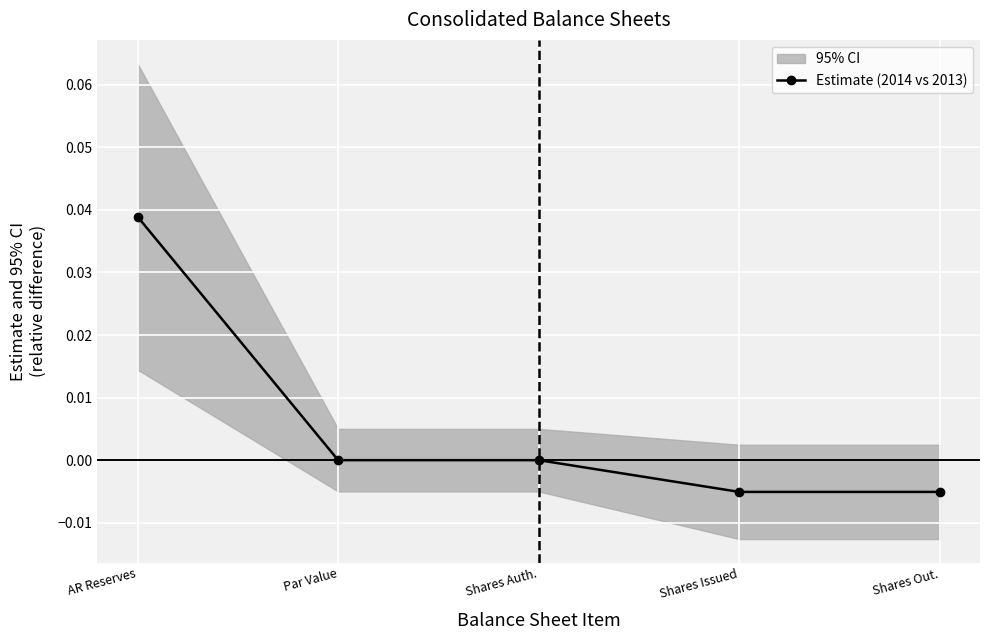

True or false: Estimate (2014 vs 2013) has more than 2 points higher than both neighbors.

False